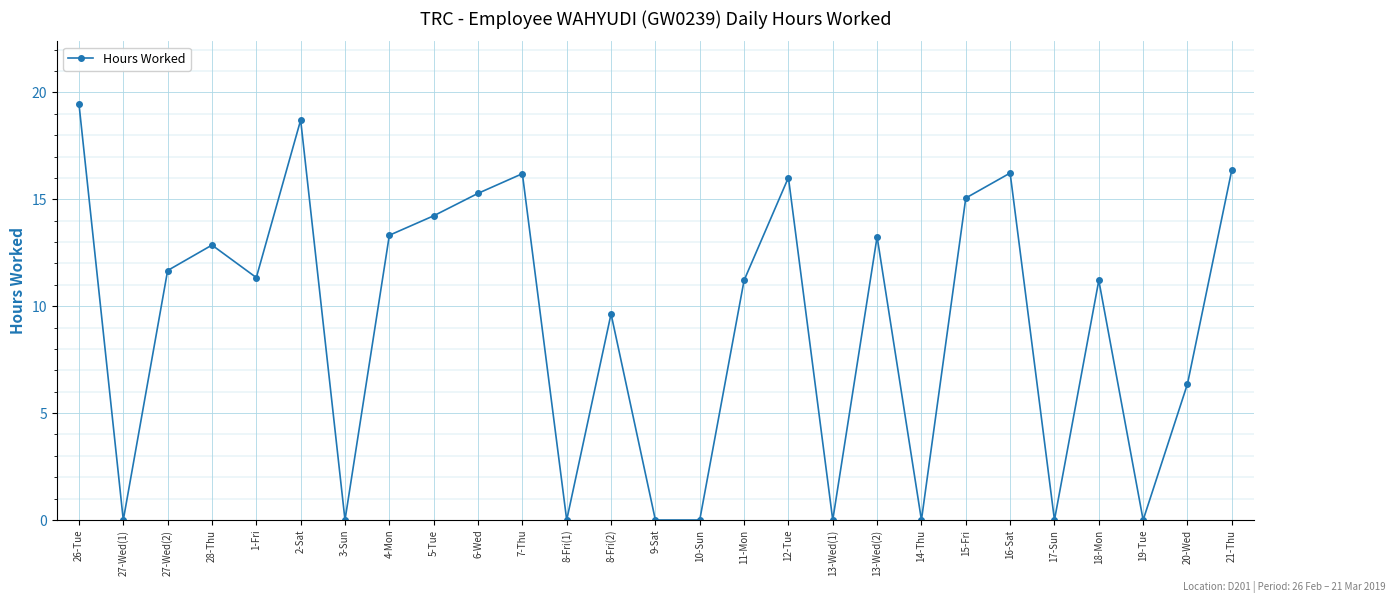

What is the difference between the values at 7-Thu and 1-Fri?

4.9